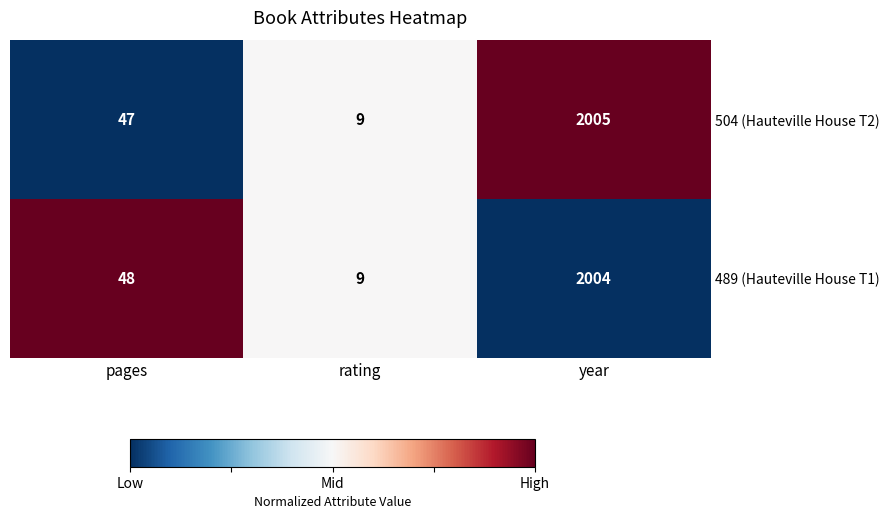

At which category is the sum across all series the highest?

year